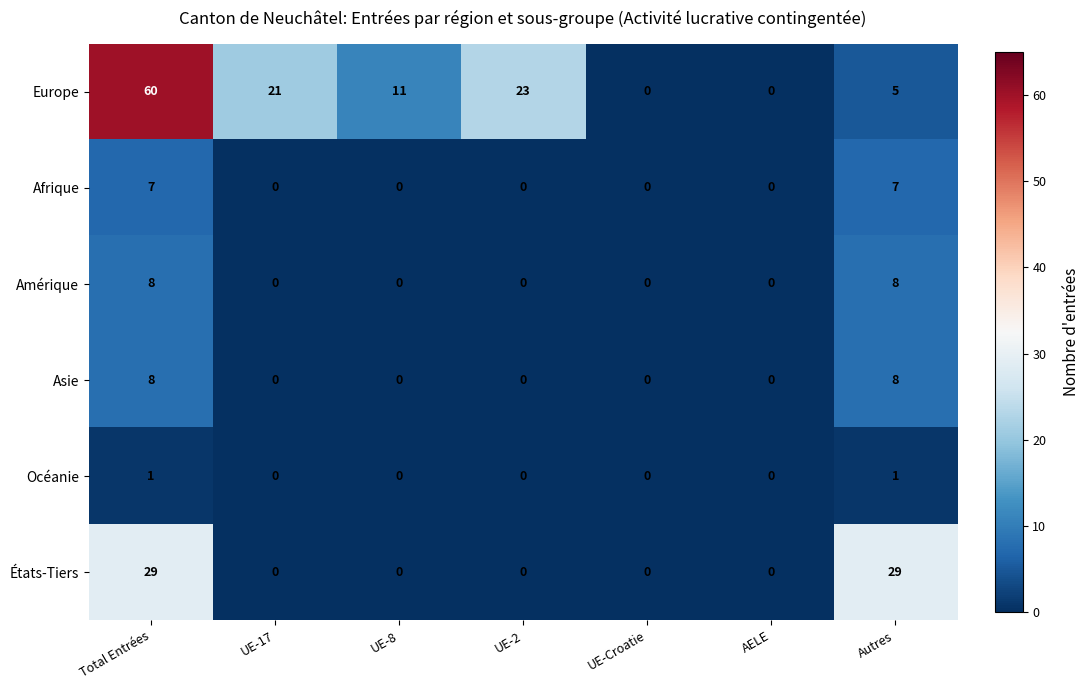

Count the number of data series in this chart.

6